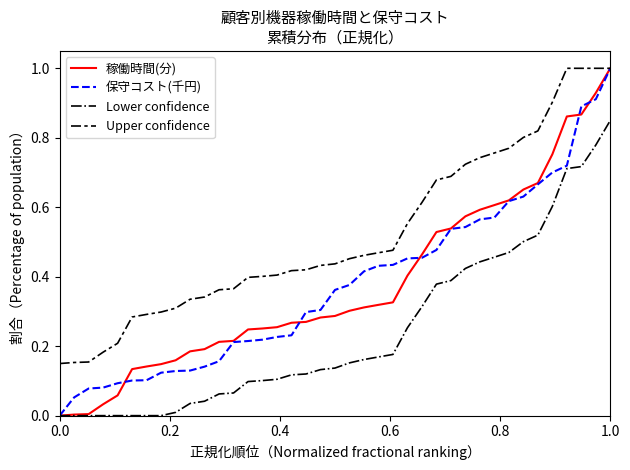

True or false: Lower confidence and Upper confidence cross at least once.

False